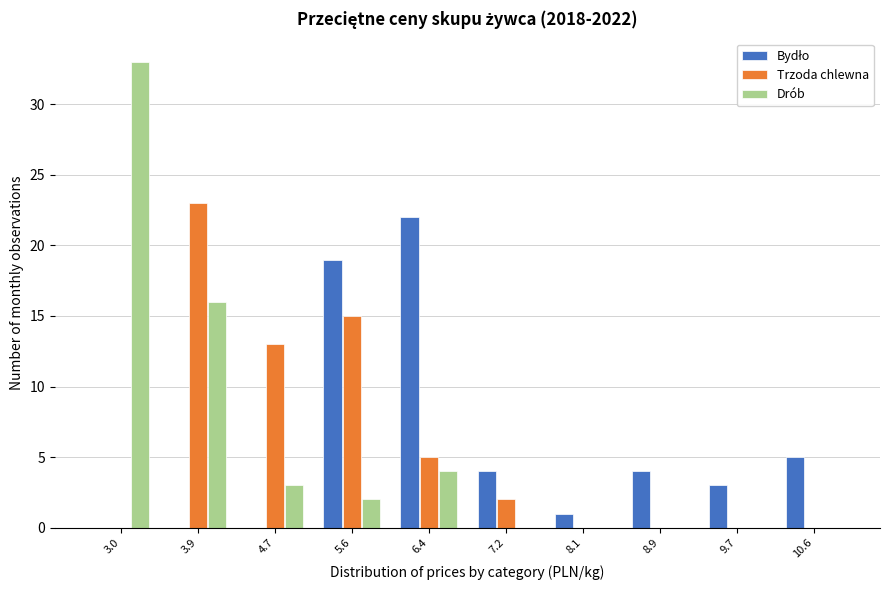

What is the sum of all Drób values?

58